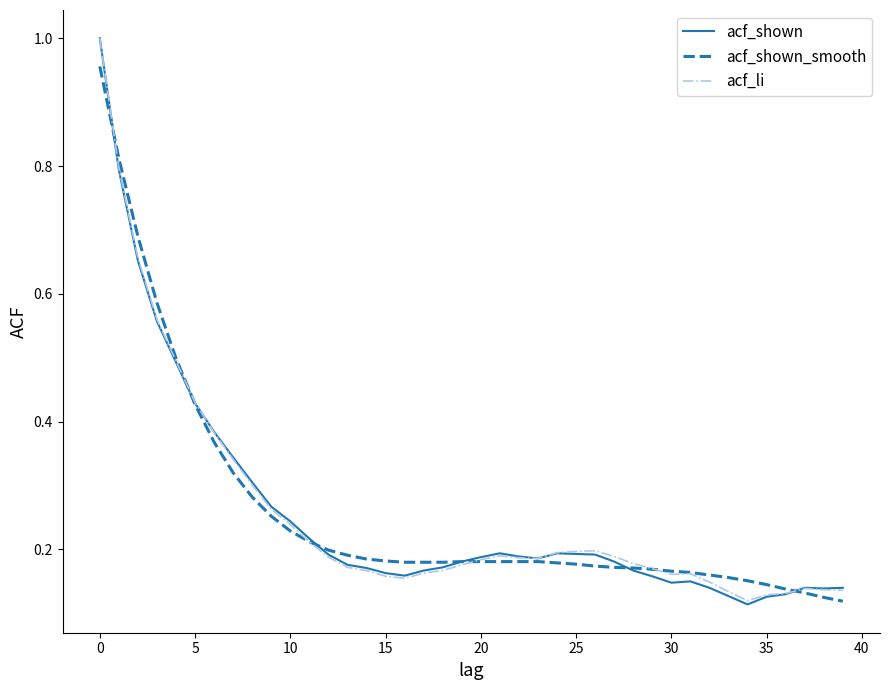

Which series has the largest range (max minus min)?

acf_shown